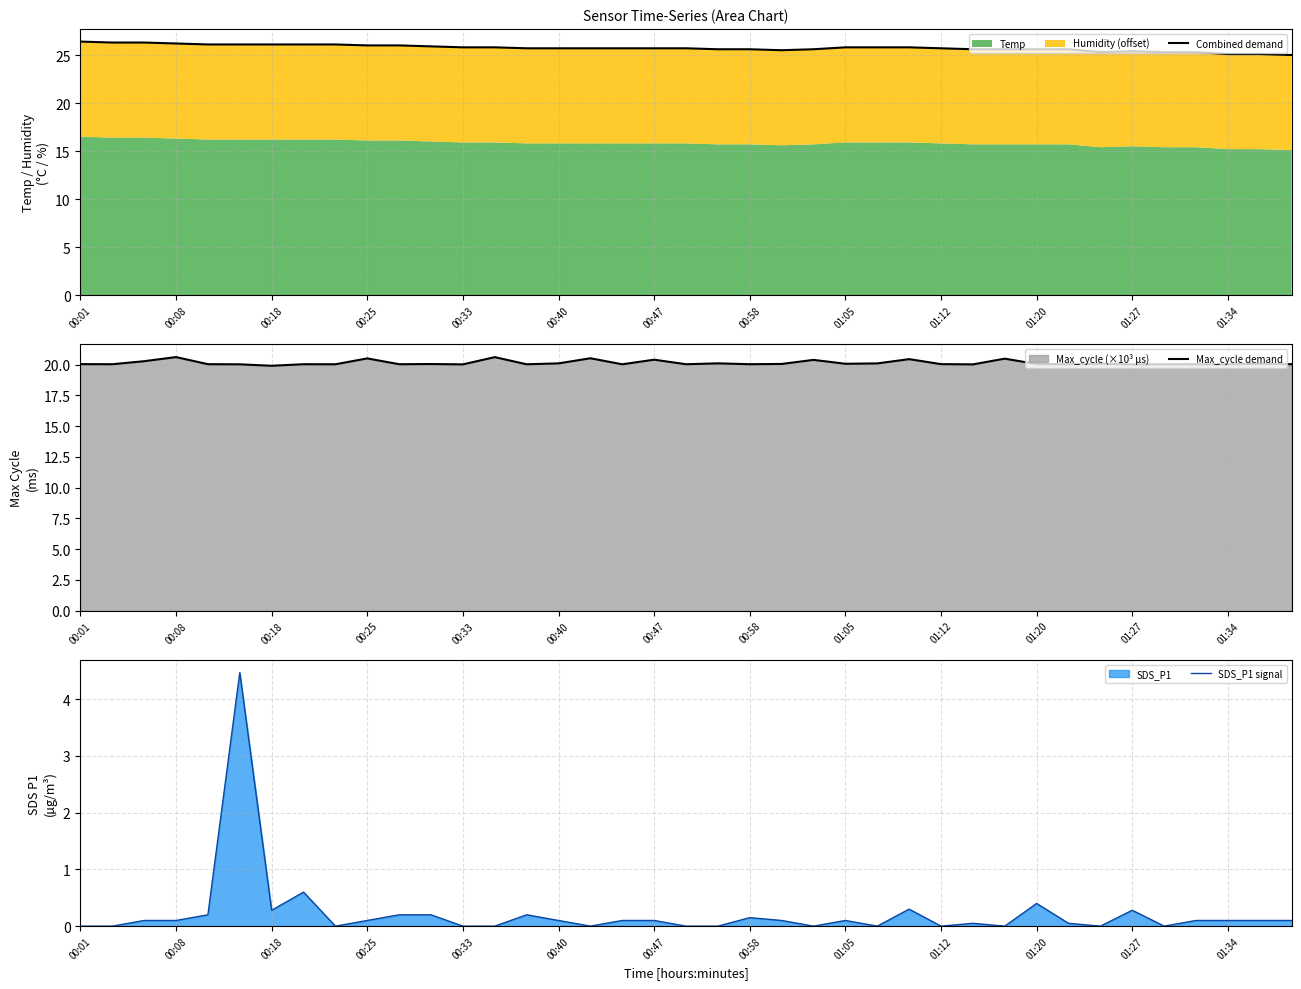

How many interior local peaks does the Max_cycle demand series have?

13